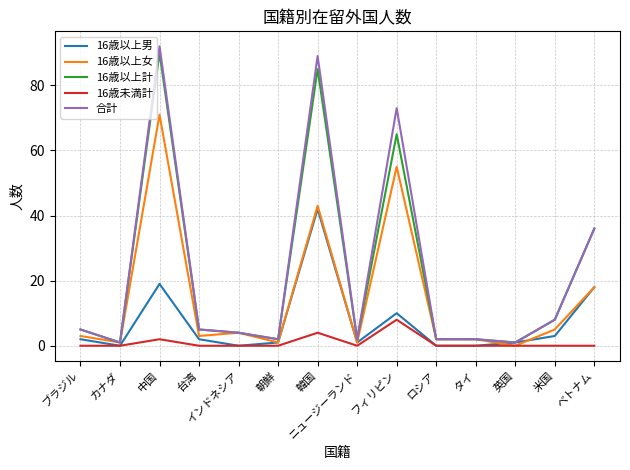

What is the total value across all series at 台湾?

15